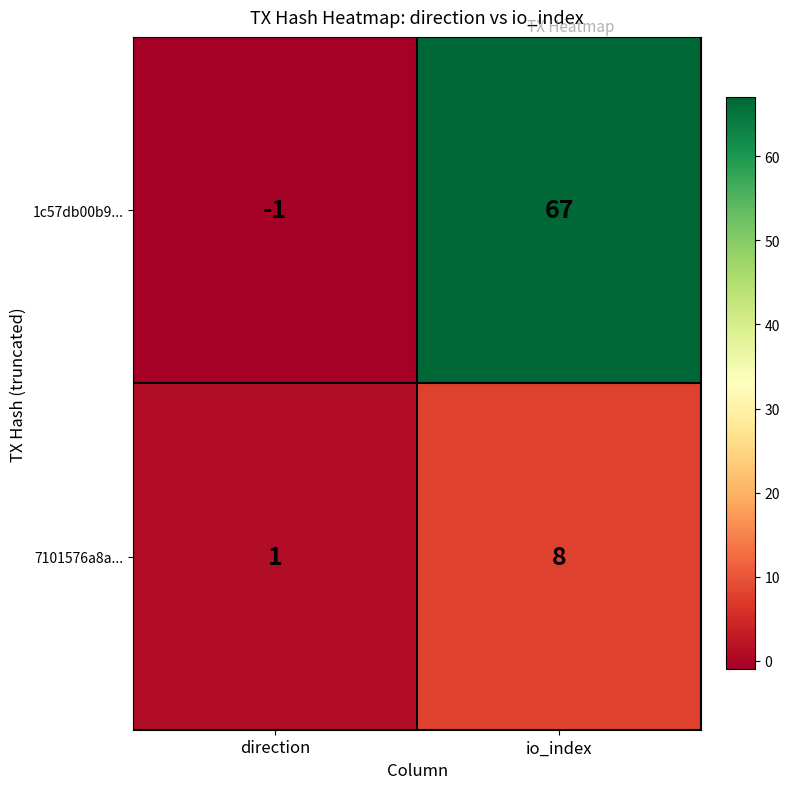

Which series has the widest spread of values?

1c57db00b9...